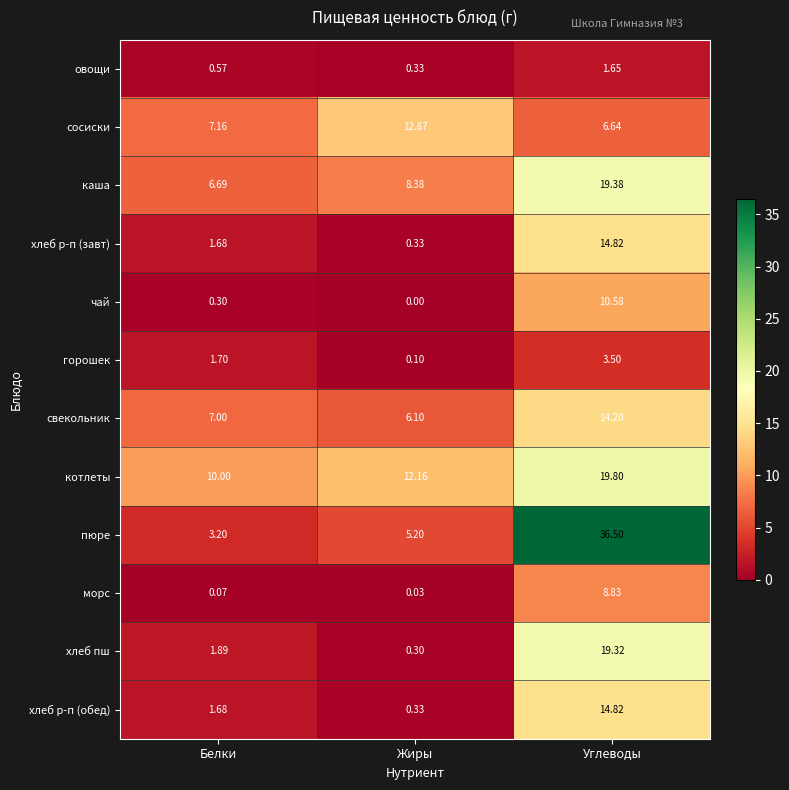

Which series changed the most between Белки and Углеводы?

пюре